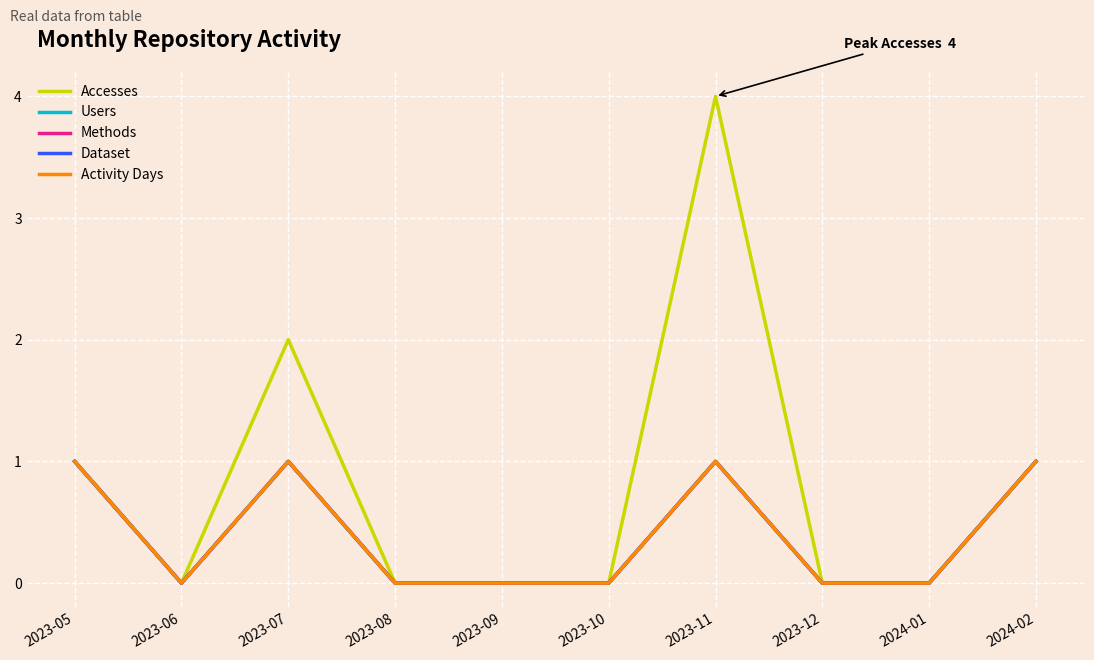

Is this an area chart (filled region under the line)?

No